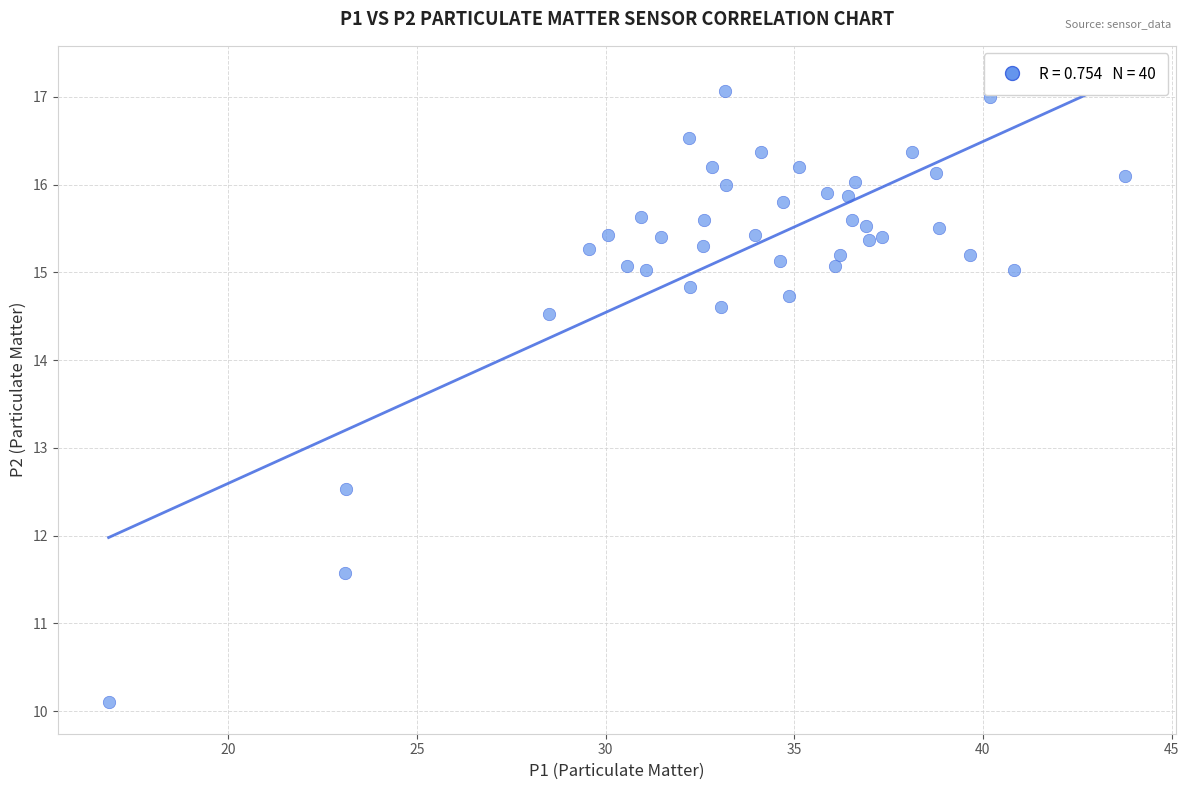

What Y value in the scatter plot is closest to 13?

12.5